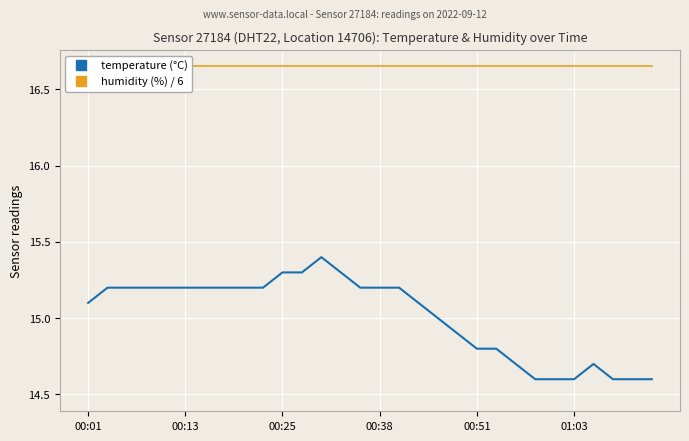

True or false: humidity (%) / 6 and temperature (°C) cross at least once.

False